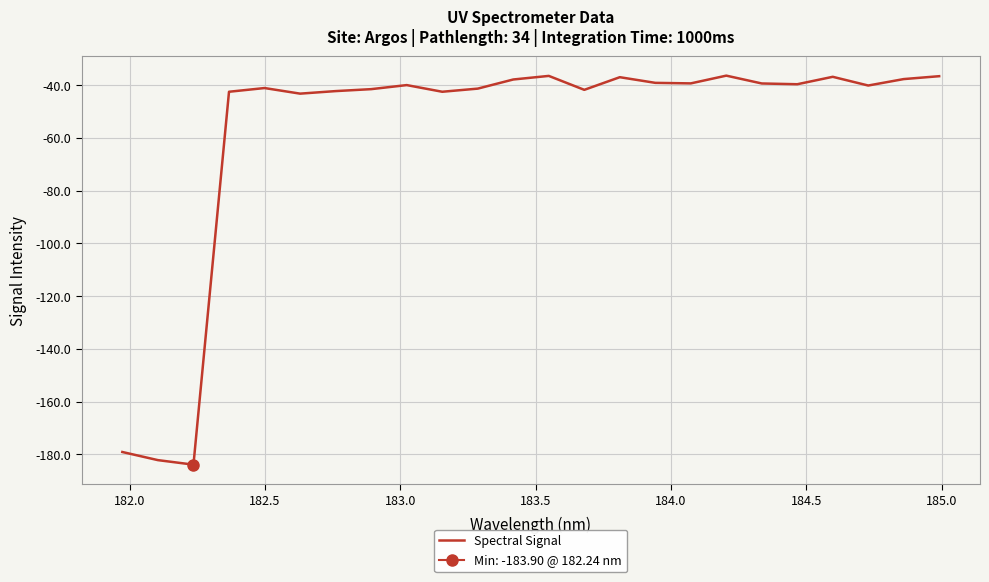

What is the maximum value for Spectral Signal?

-36.4